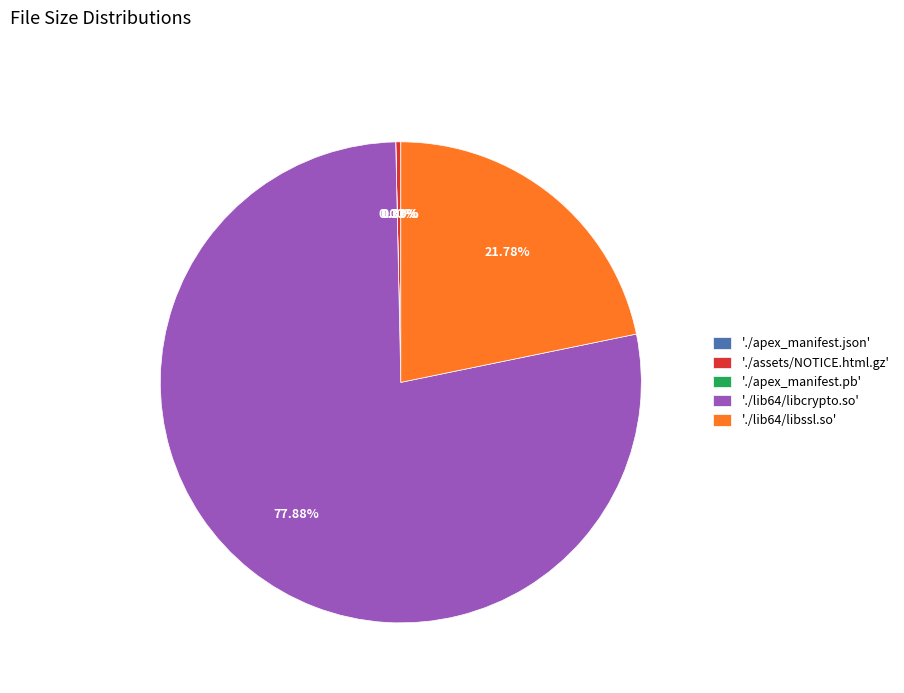

To the nearest percent, what is the difference between the largest and smallest slice percentages?

78%